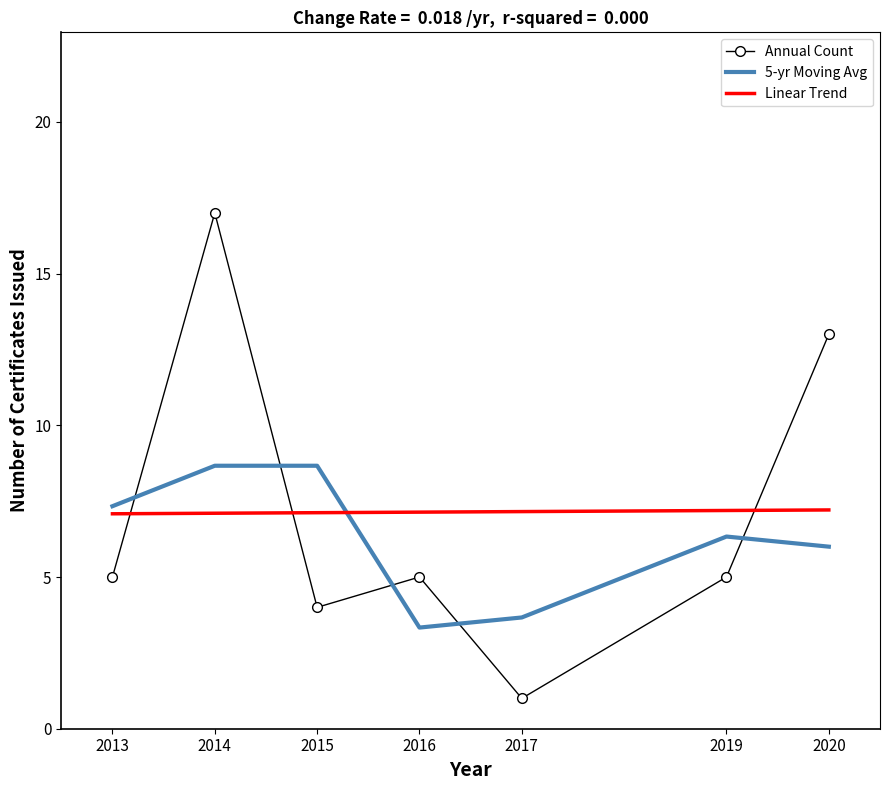

Is the value of Linear Trend at 2019 greater than the value of Annual Count at 2014?

No